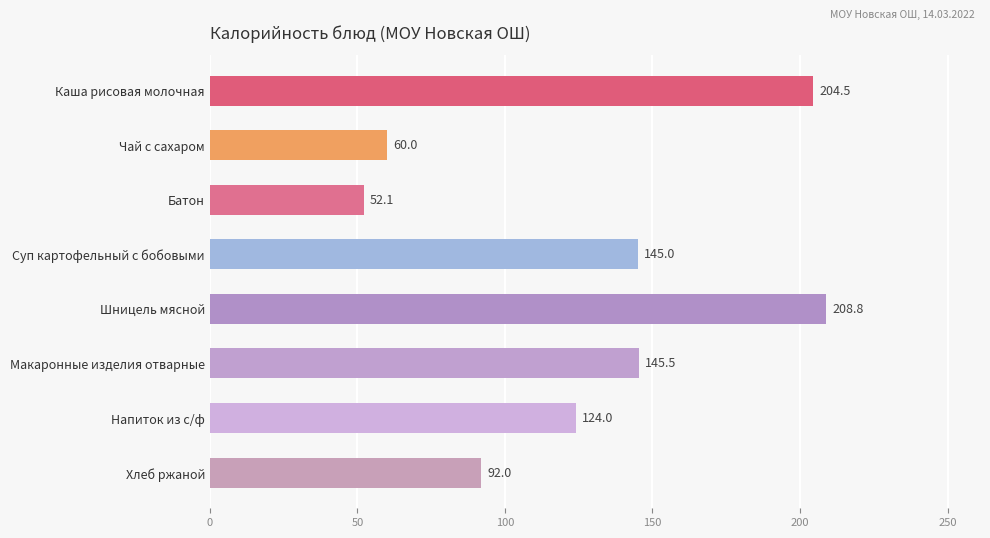

Reading top to bottom, list all the values displayed in this chart.

204.5	60.0	52.1	145.0	208.8	145.5	124.0	92.0